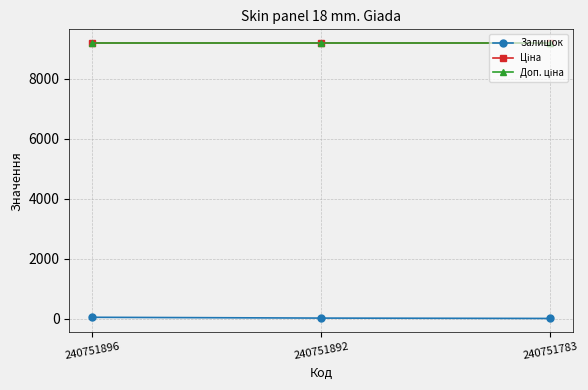

Rank the series by their maximum value, from lowest to highest.

Залишок, Ціна, Доп. ціна